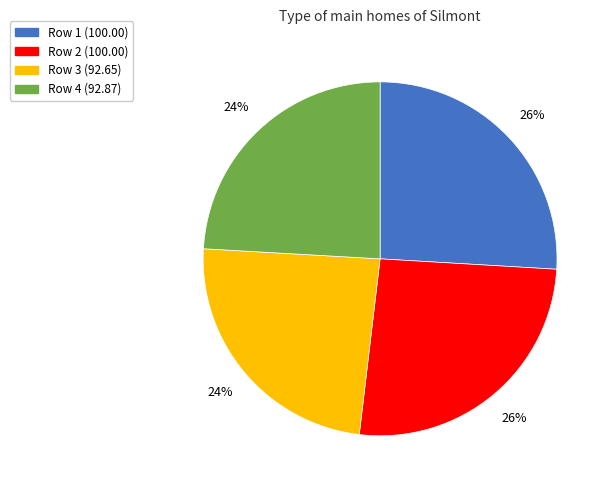

To the nearest percent, what is the difference between the largest and smallest slice percentages?

2%